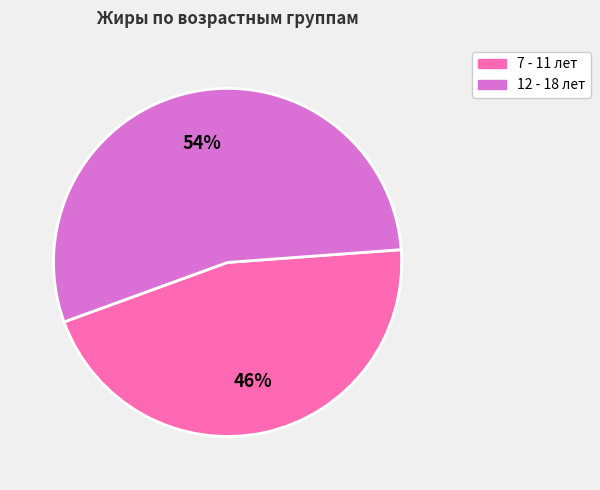

To the nearest percent, what portion does 7 - 11 лет represent?

46%